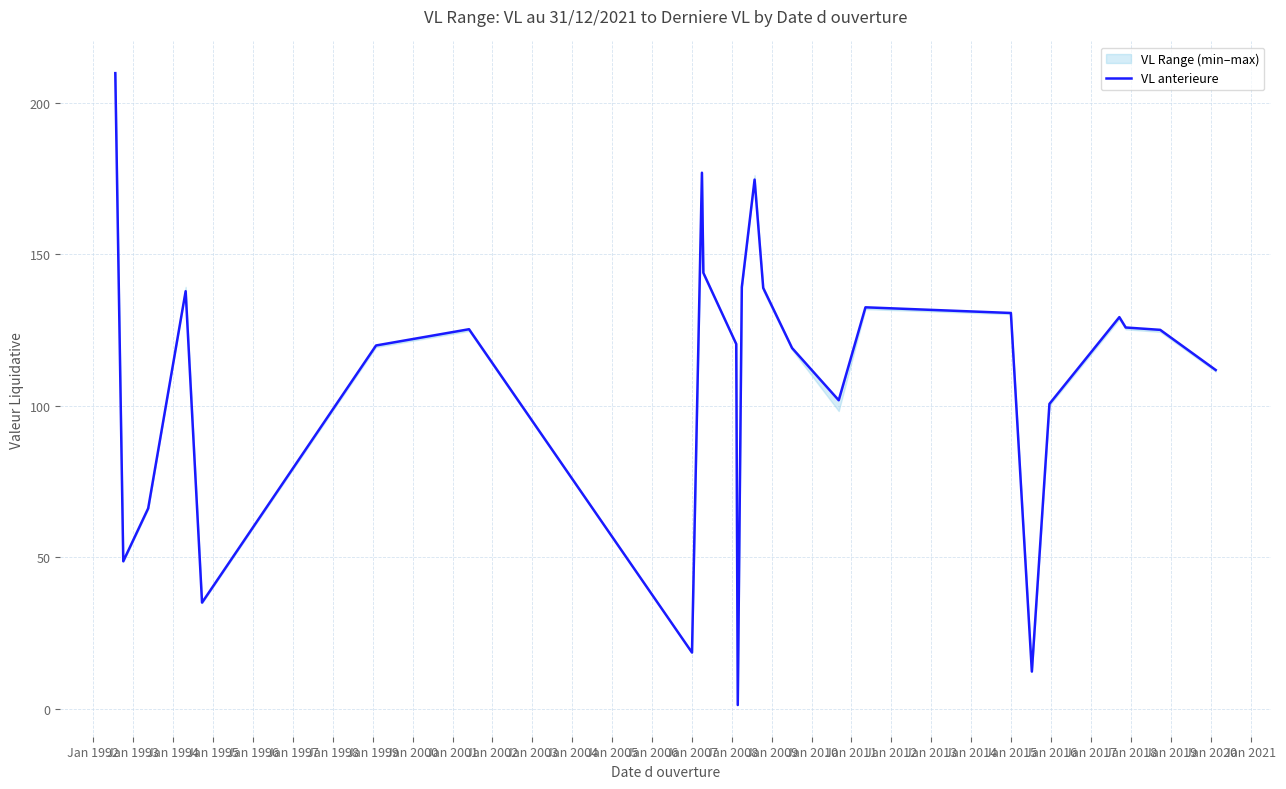

What is the value of the 15th point from the left?

138.8